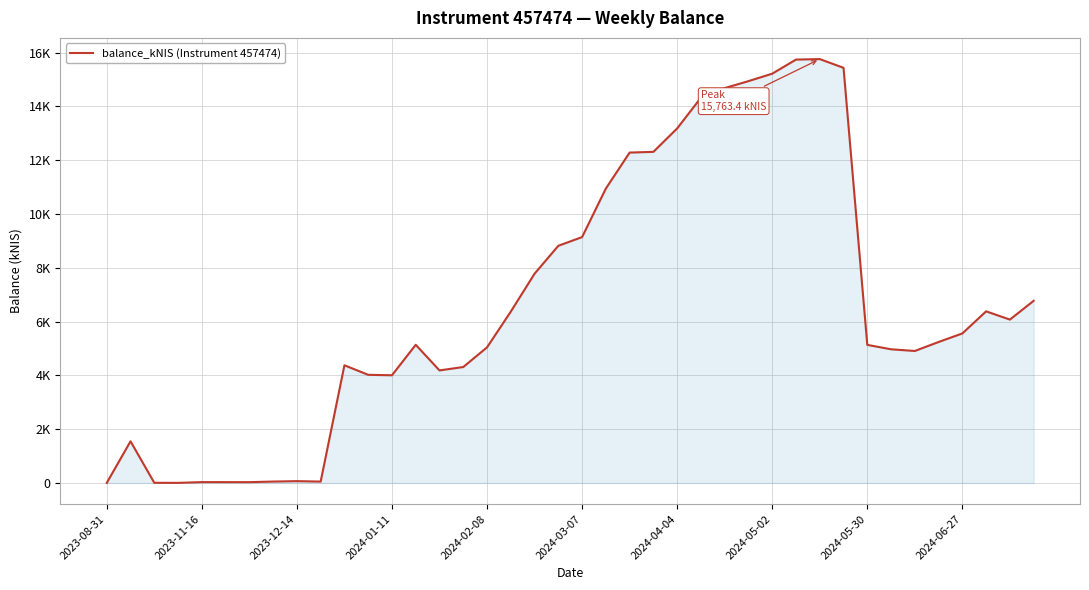

What is the average value?

6621.7